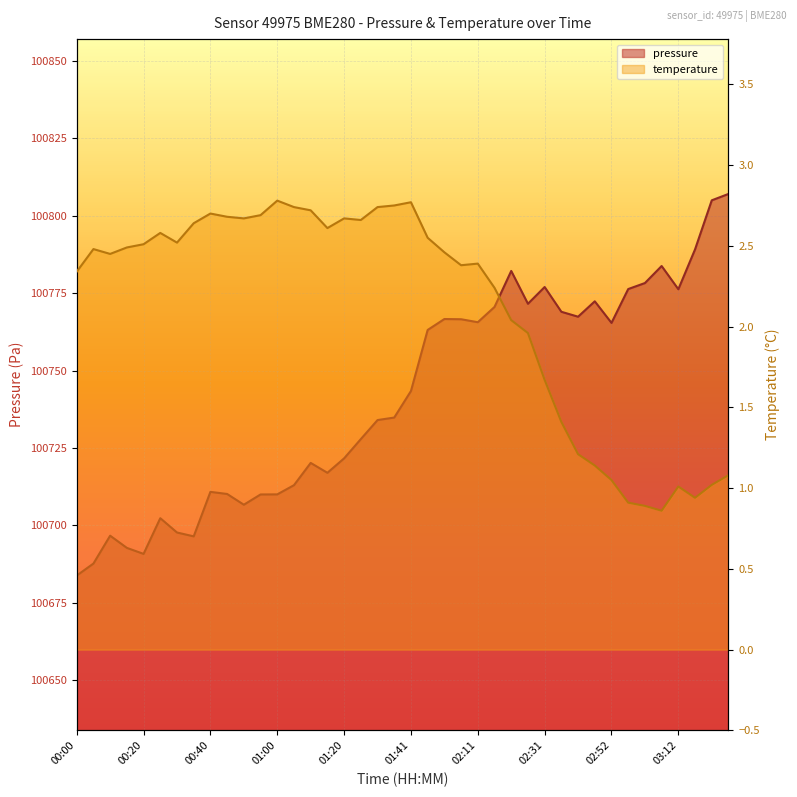

What is the value of the temperature point at the 8th from the left?

2.6